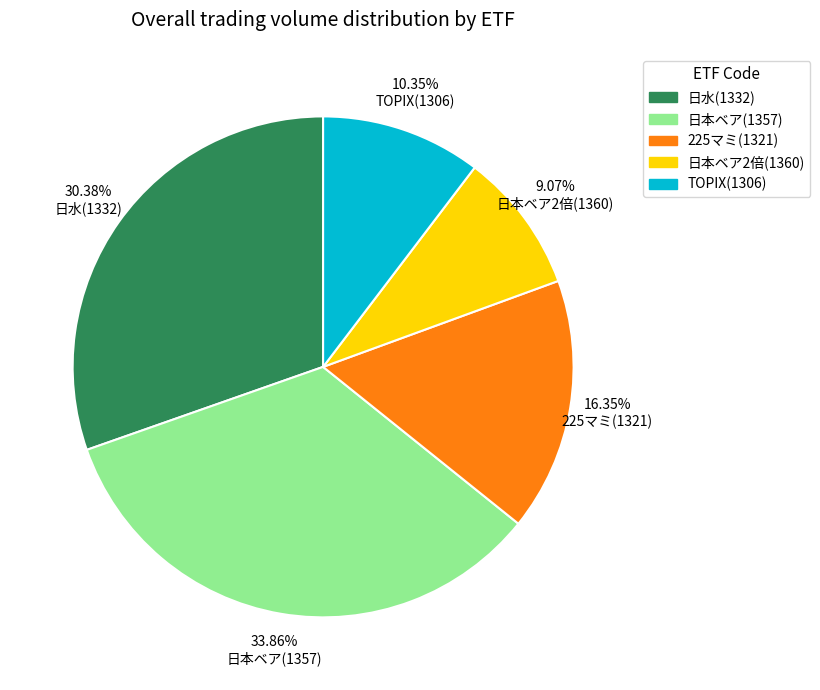

Rank the categories by value from lowest to highest.

日本ベア2倍(1360), TOPIX(1306), 225マミ(1321), 日水(1332), 日本ベア(1357)